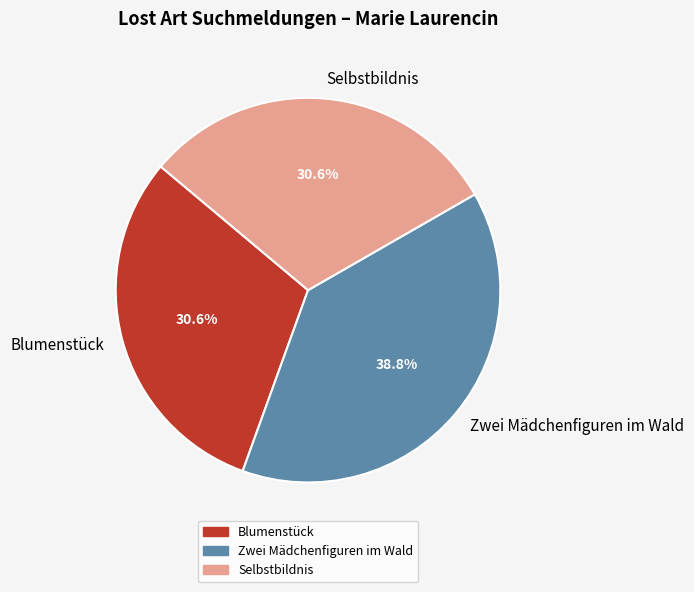

Does any single category account for the majority?

No